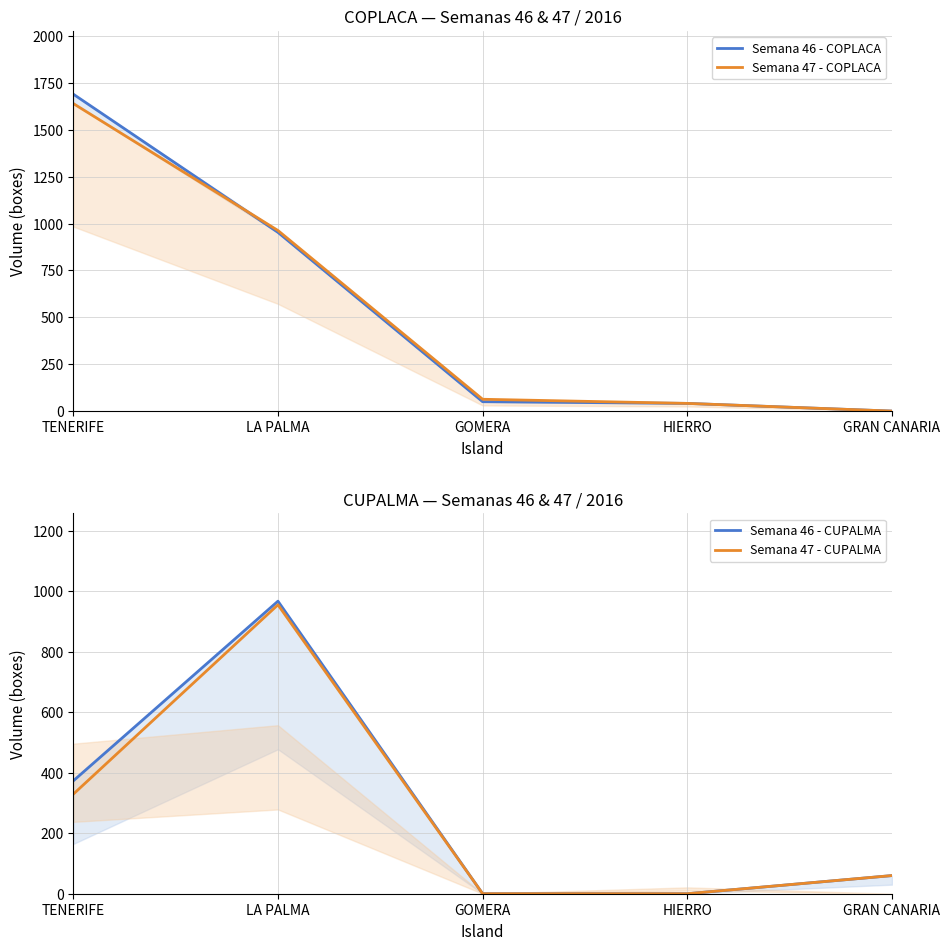

Which series ends up on top after the final intersection of Semana 46 - CUPALMA and Semana 47 - COPLACA?

Semana 46 - CUPALMA